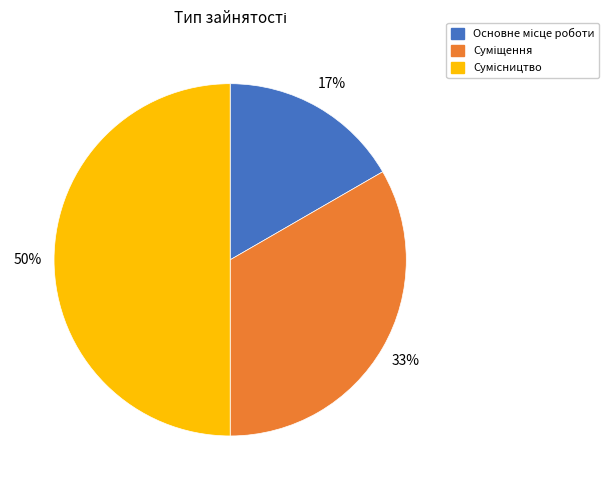

To the nearest percent, what is the difference between the largest and smallest slice percentages?

33%